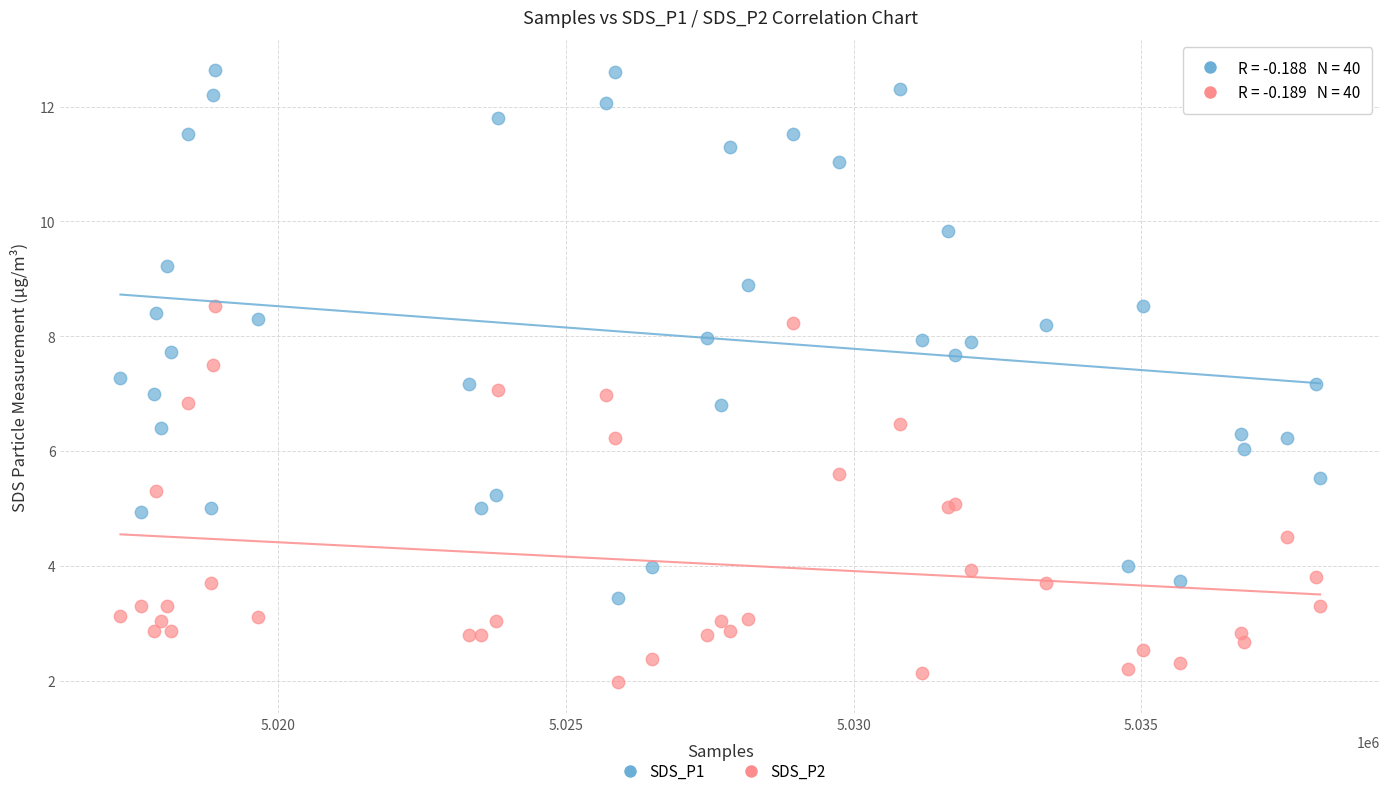

Which series reaches the minimum Y coordinate?

SDS_P2